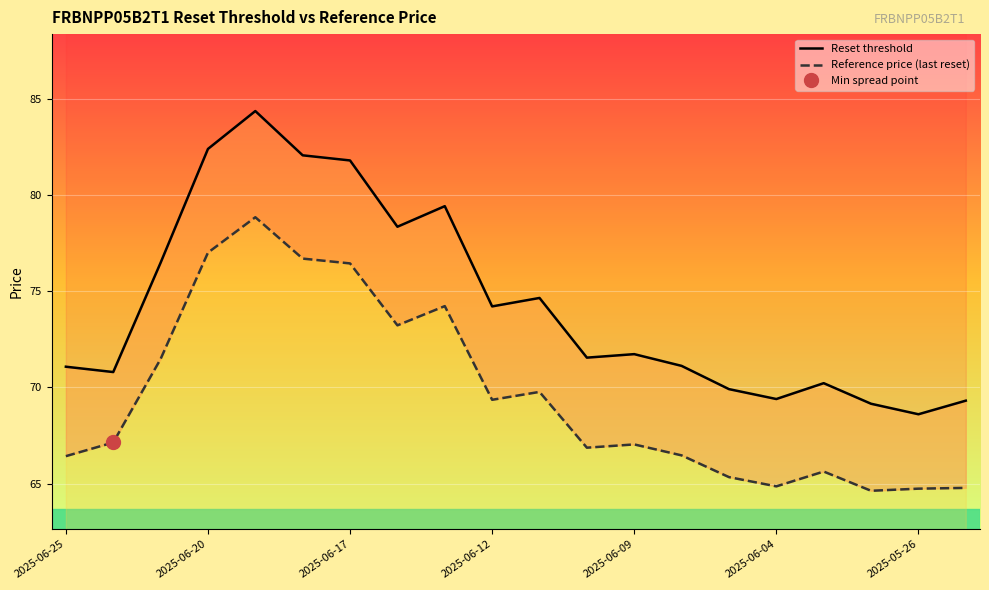

What is the sum of all Reference price (last reset) values?

1391.0